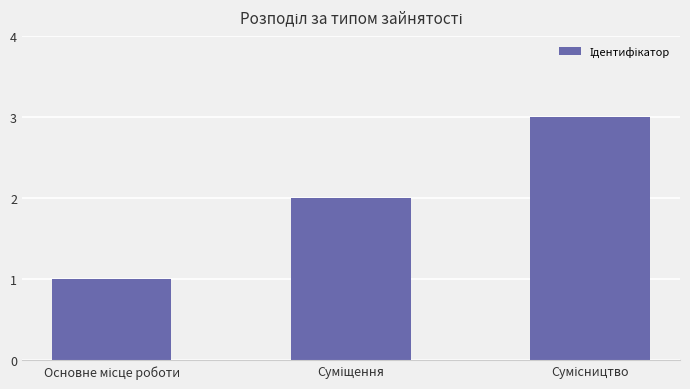

What is the maximum value shown in the chart?

3